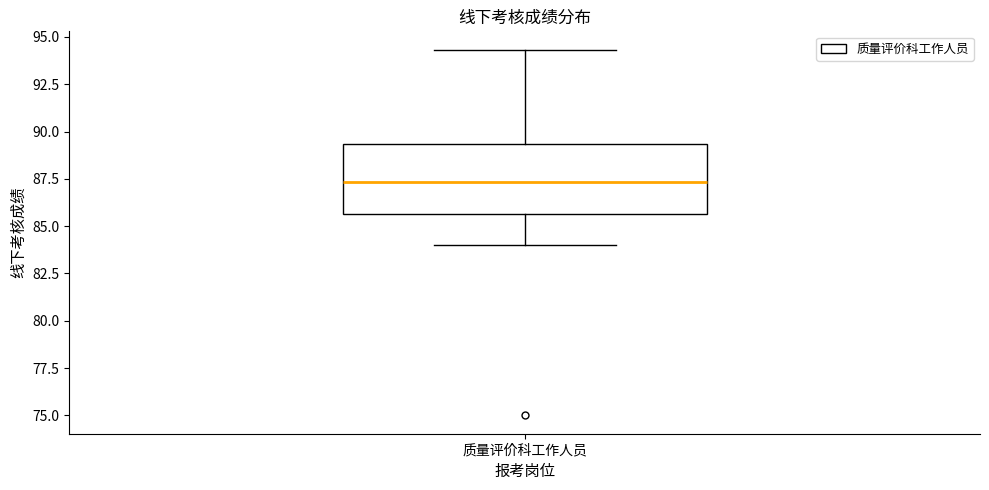

Read this box plot against the y-axis: the position of the median line, the range covered by the box, and the ends of both whiskers. The values are not printed on the chart, so give them approximately, as read against the axis.

median 87.5, box 85.5 to 89.5, whiskers 84.0 to 94.5